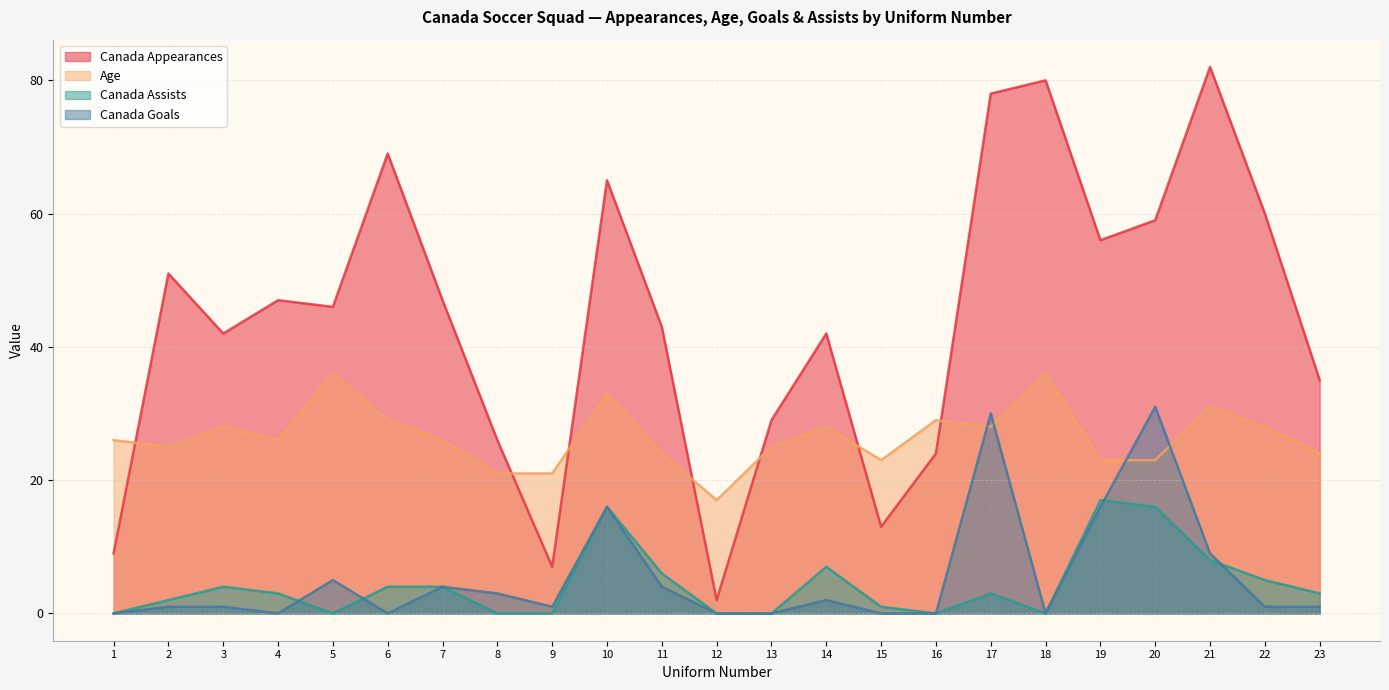

What is the difference between the Canada Appearances values at 22 and 17?

18